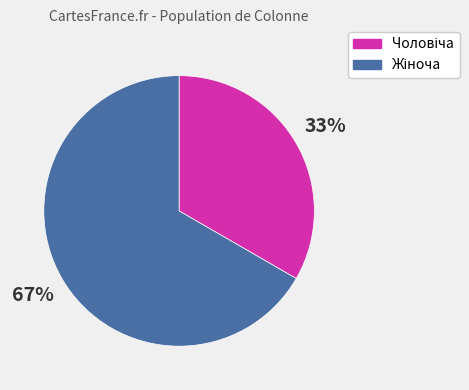

Is there any slice that represents more than half of the pie?

Yes